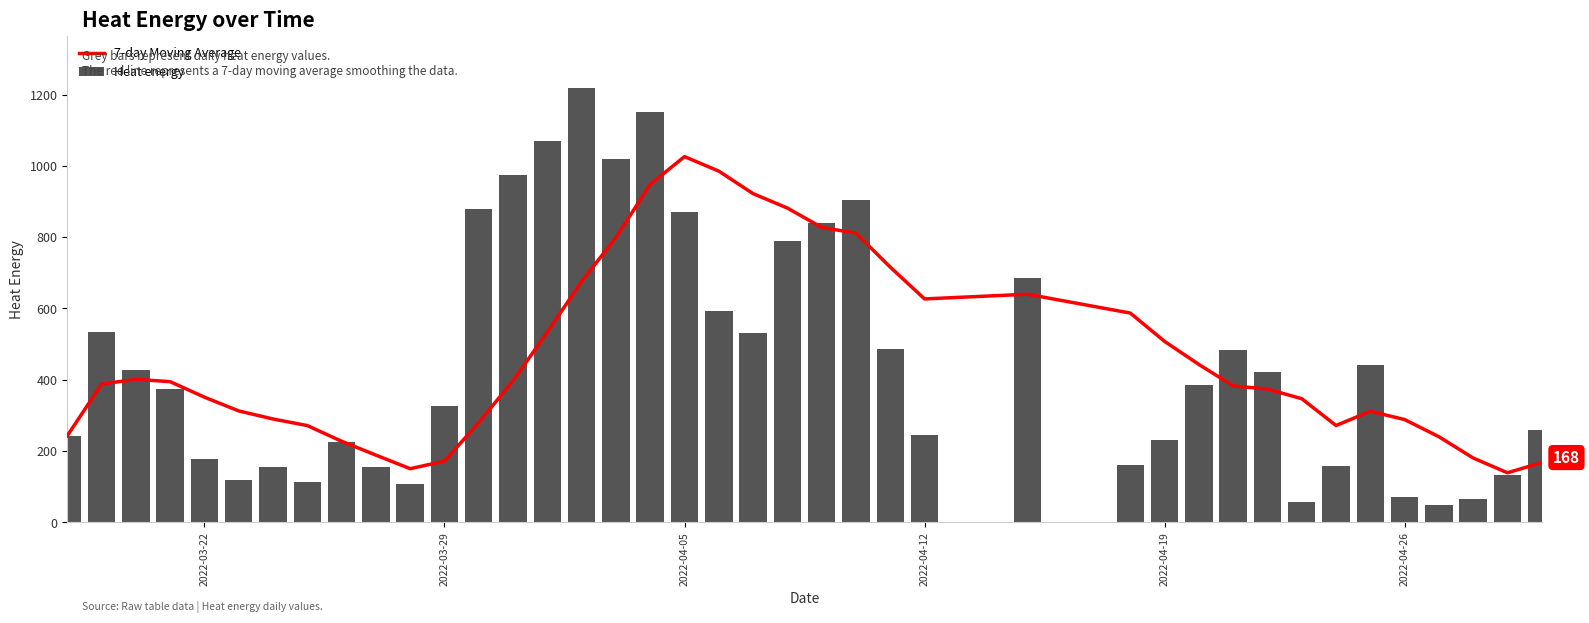

What is the difference between the maximum and second lowest values in the Heat energy series?

1161